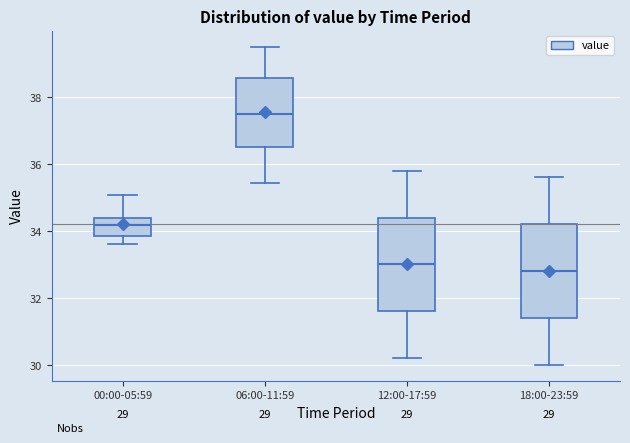

Which box has the highest median line?

06:00-11:59